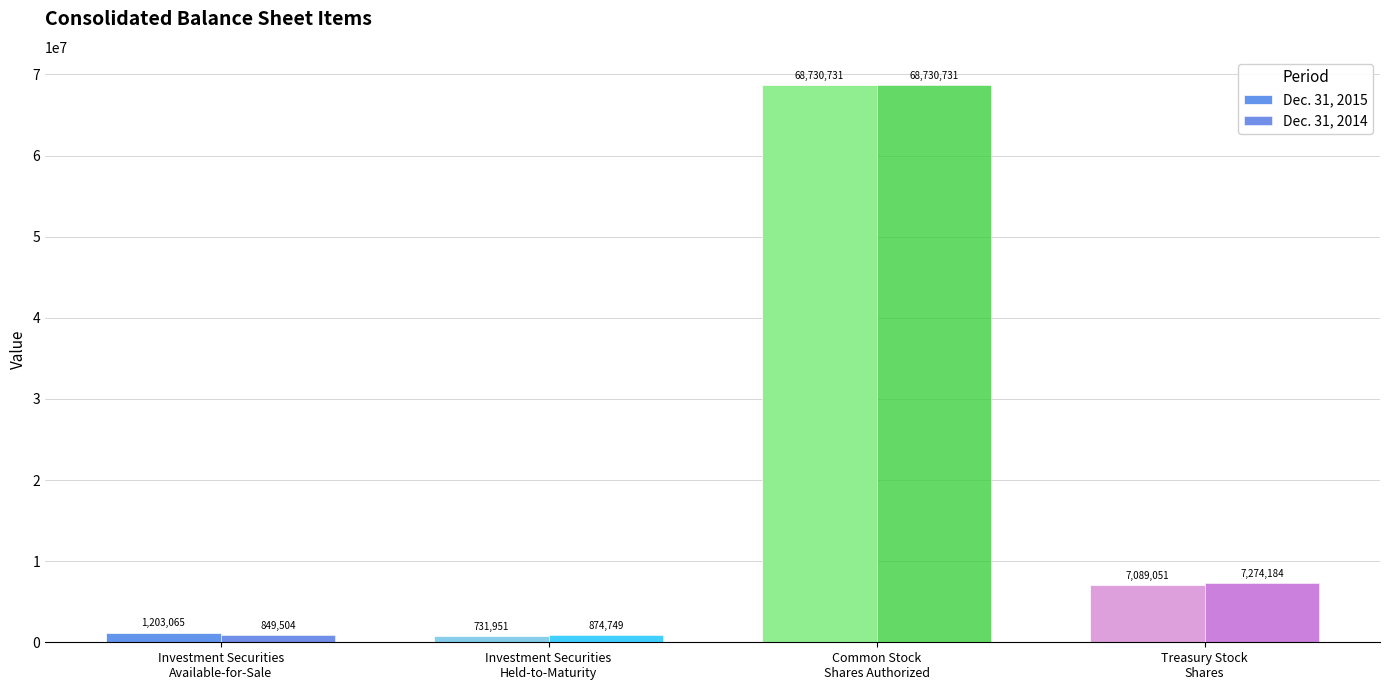

Reading left to right, list all the values displayed in this chart.

Dec. 31, 2015: Investment Securities
Available-for-Sale=1203065	Investment Securities
Held-to-Maturity=731951	Common Stock
Shares Authorized=68730731	Treasury Stock
Shares=7089051
Dec. 31, 2014: Investment Securities
Available-for-Sale=849504	Investment Securities
Held-to-Maturity=874749	Common Stock
Shares Authorized=68730731	Treasury Stock
Shares=7274184